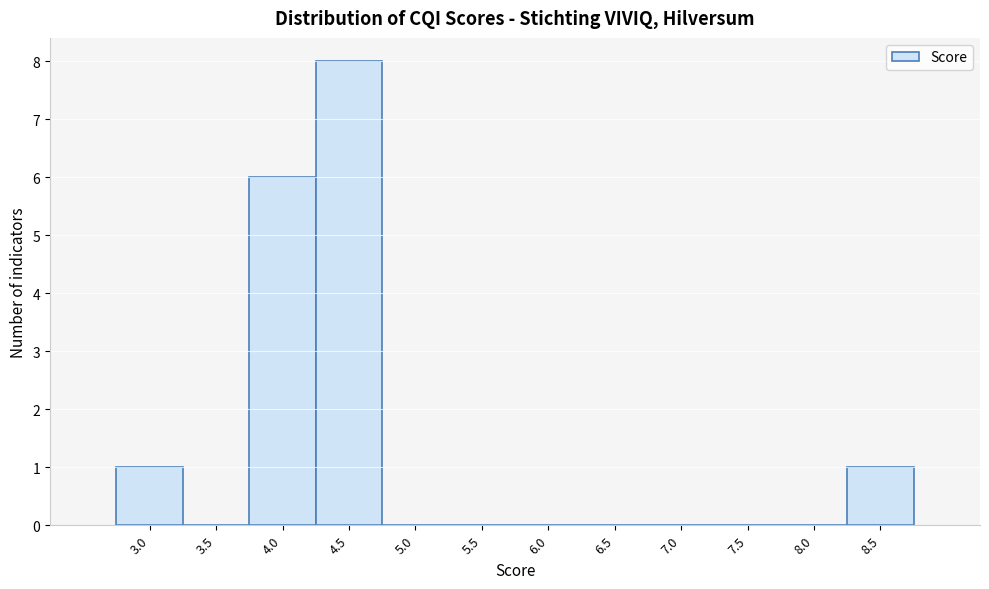

Reading left to right, extract all data points from this chart.

3.0=1	3.5=0	4.0=6	4.5=8	5.0=0	5.5=0	6.0=0	6.5=0	7.0=0	7.5=0	8.0=0	8.5=1